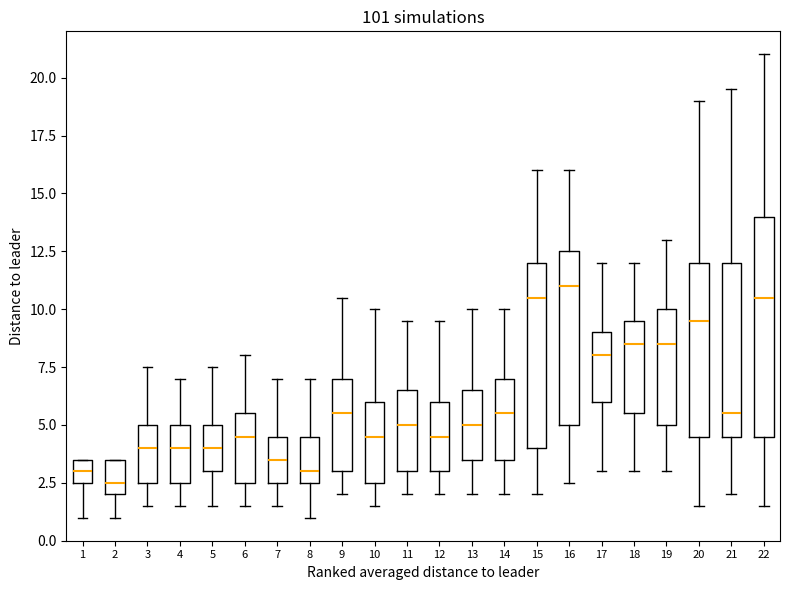

Which box has the lowest median line?

2